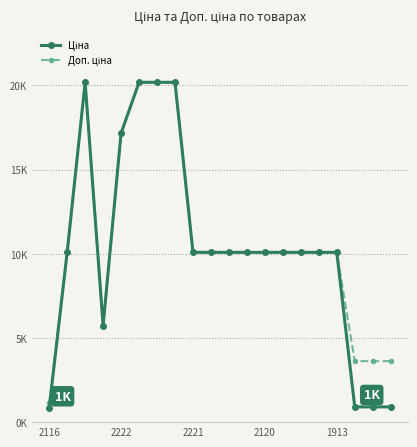

Does the chart have visible grid lines?

Yes